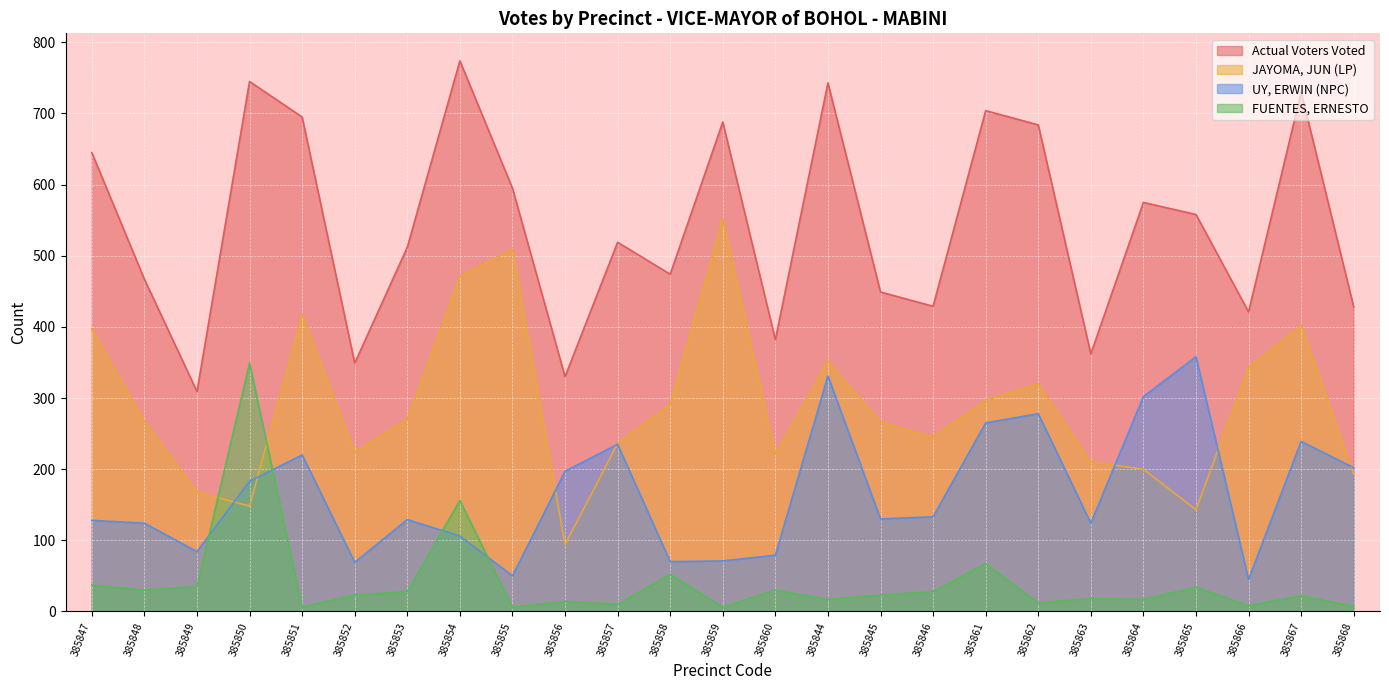

How many lines are shown in the chart?

4